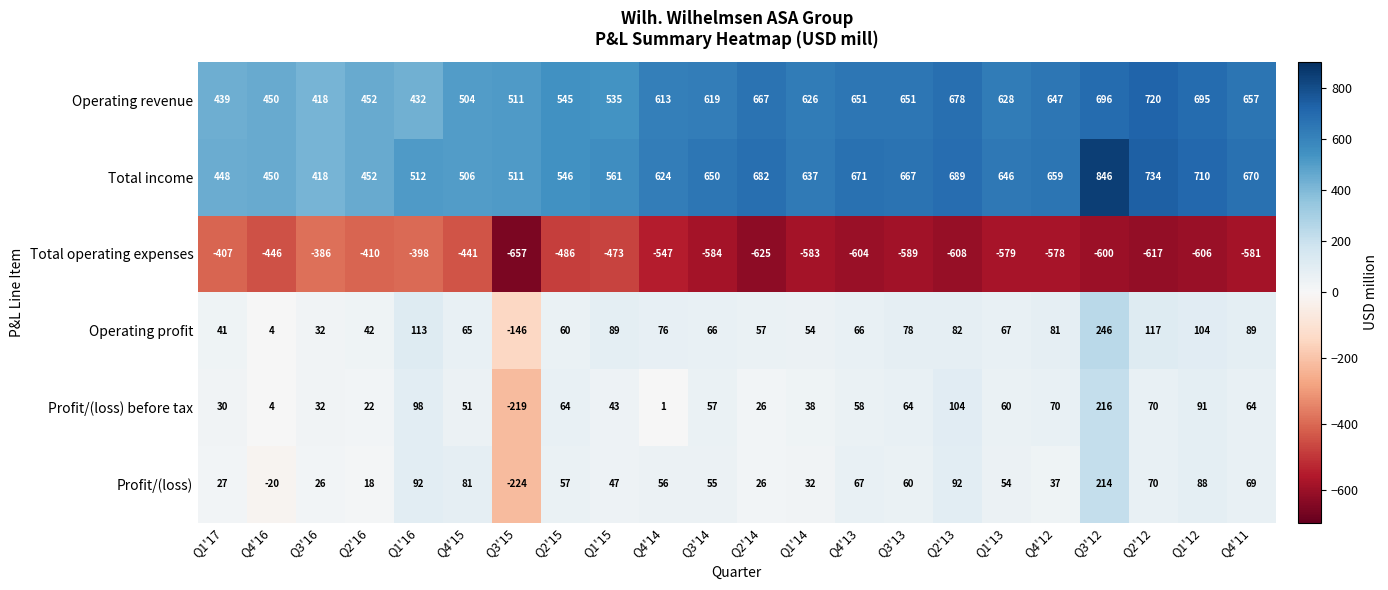

Which series has the largest range (max minus min)?

Profit/(loss)